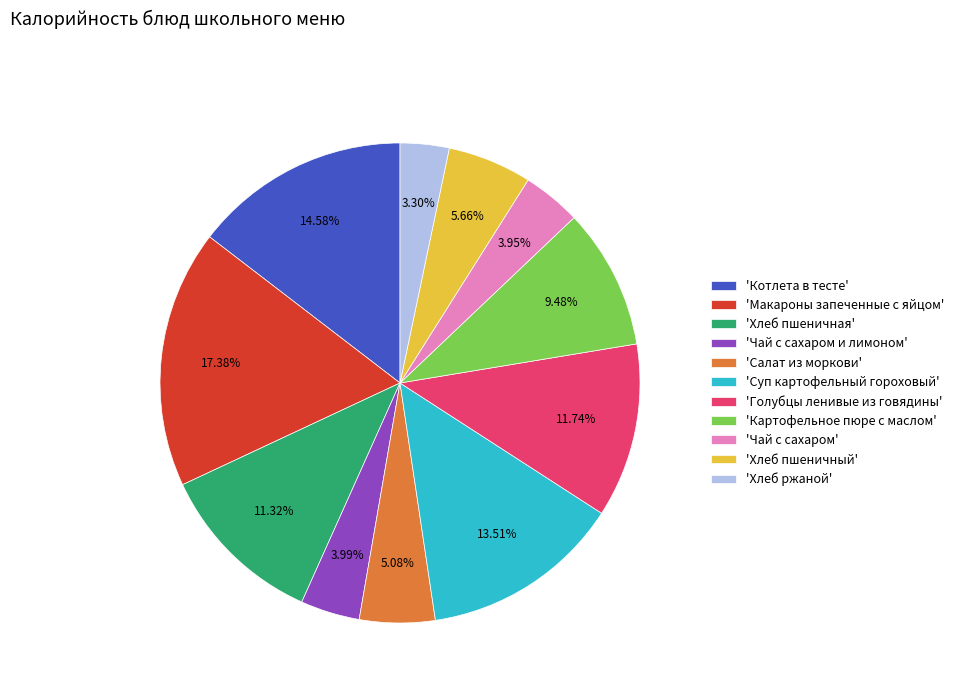

Combined, do 'Хлеб ржаной' and 'Голубцы ленивые из говядины' account for over 50%?

No